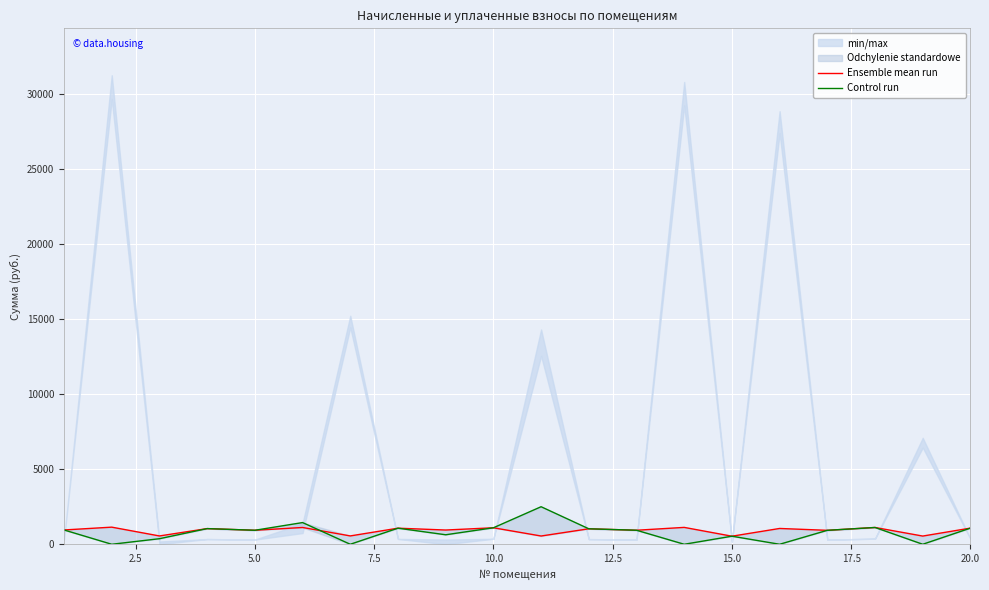

Which series has the largest total across all categories?

Ensemble mean run